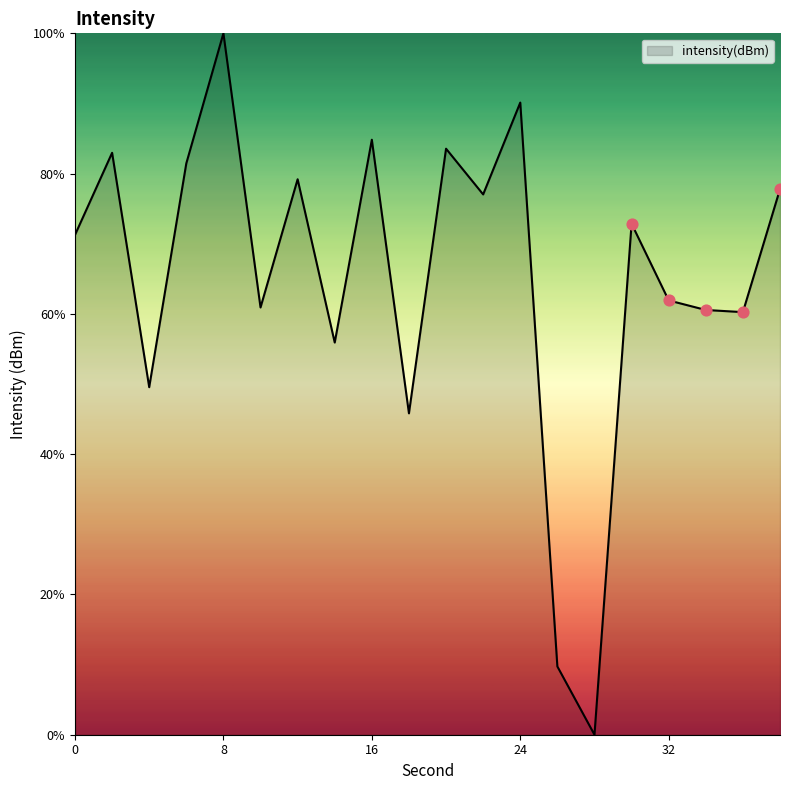

What is the difference between the maximum and minimum values?

100.0